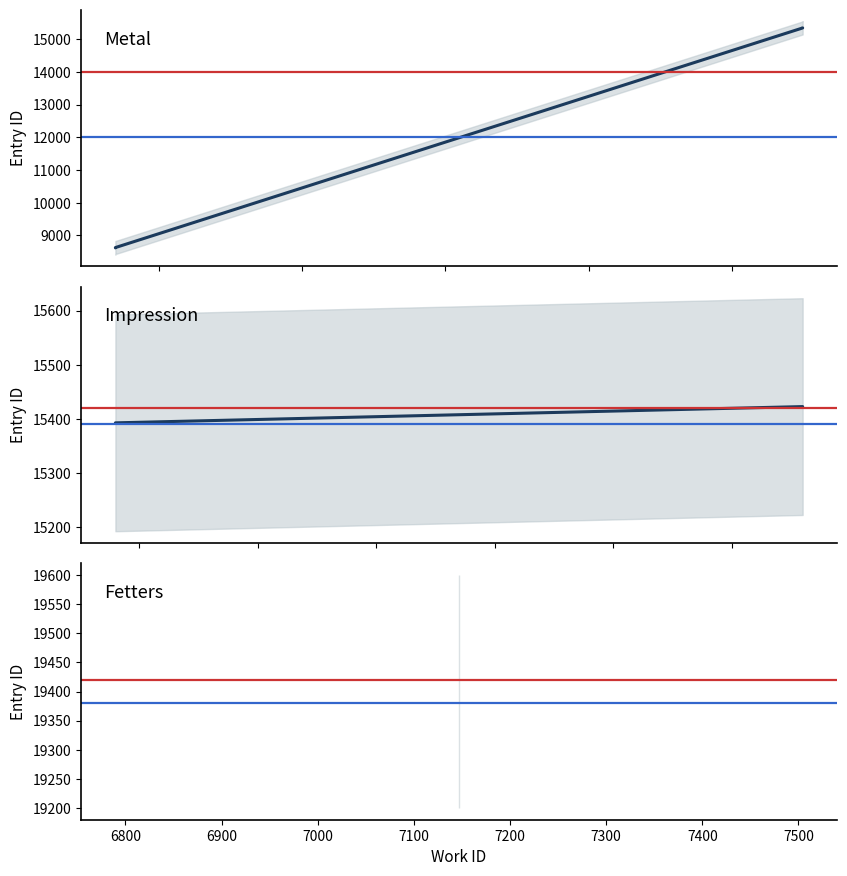

True or false: work_id and id intersect in this chart.

False